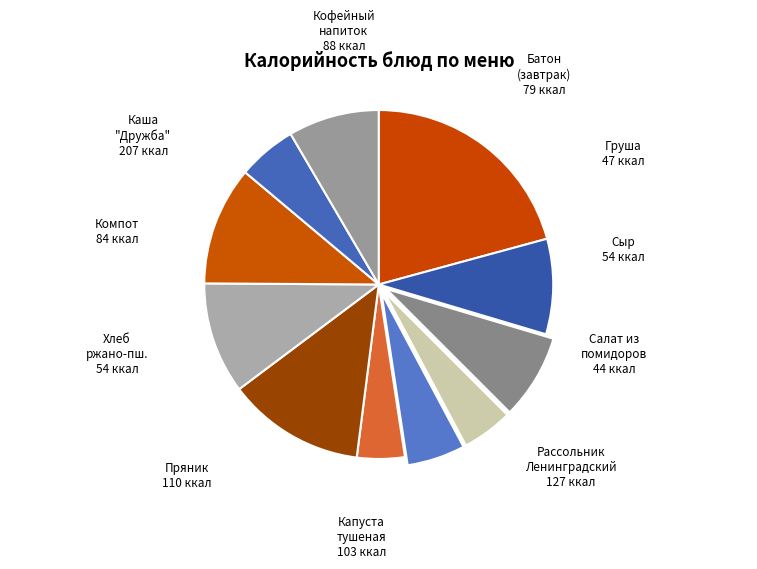

Count the number of slices in the pie.

11